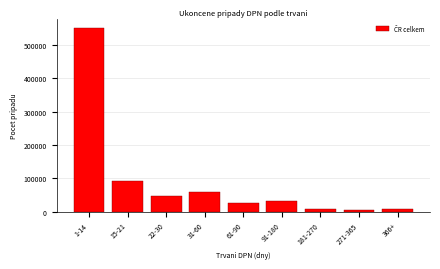

What is the label of the 9th bar from the right?

1-14